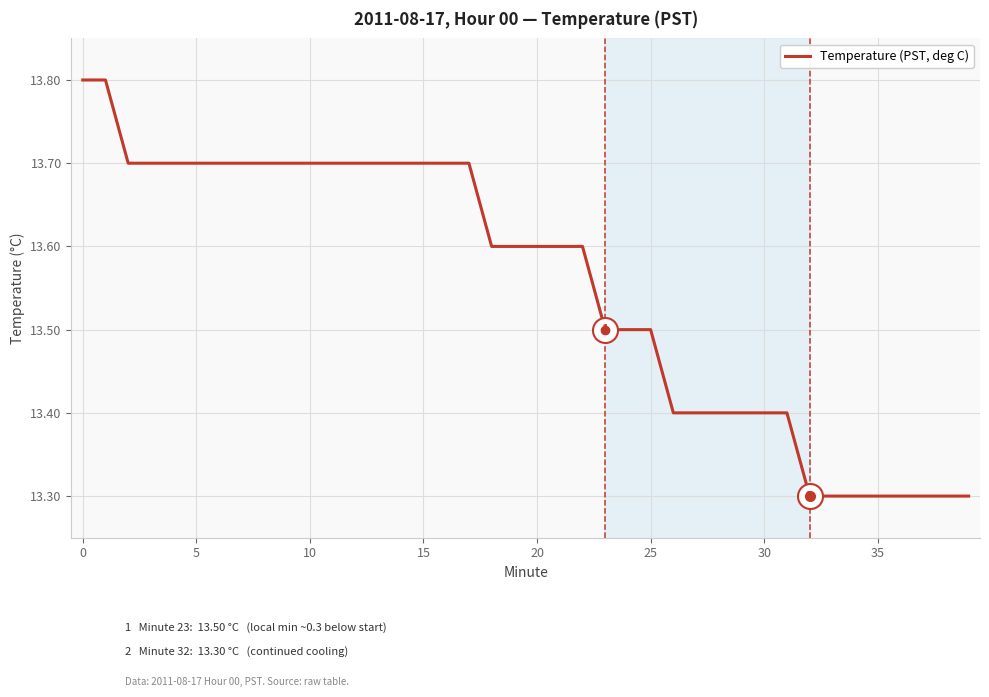

What is the minimum value shown in the chart?

13.3